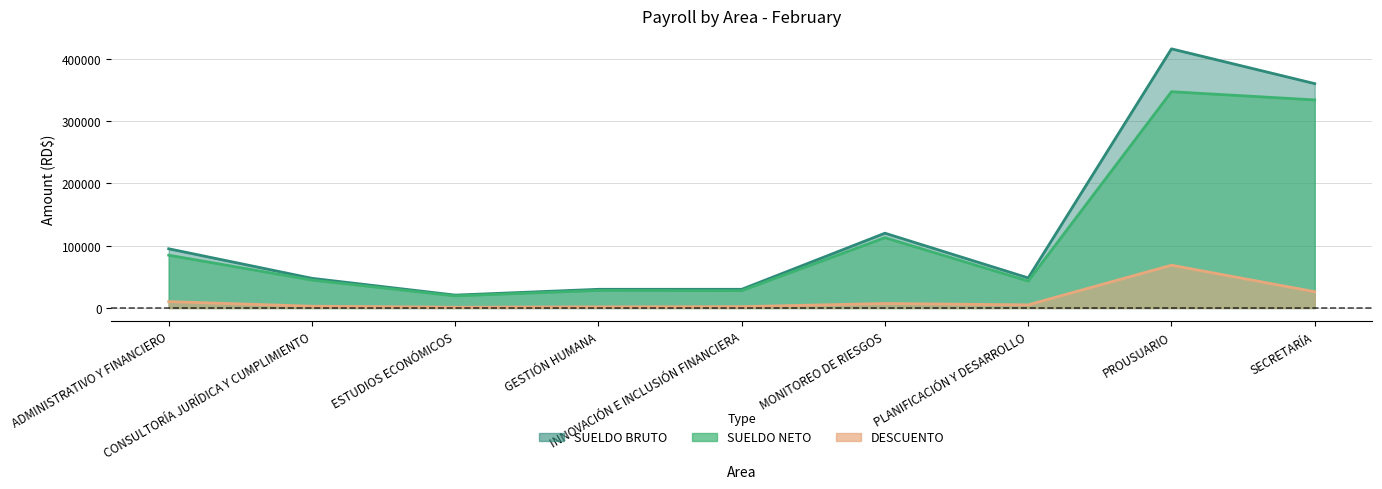

How many lines are shown in the chart?

3